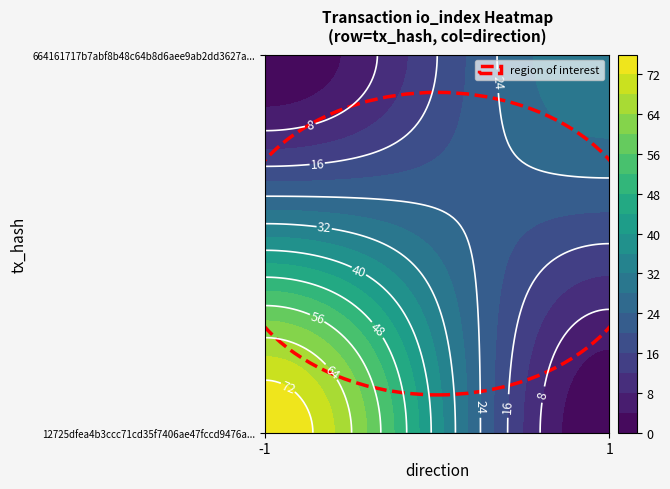

Reading left to right, transcribe all the data shown in this chart.

12725dfea4b3ccc71cd35f7406ae47fccd9476a: direction=-1	io_index=76
664161717b7abf8b48c64b8d6aee9ab2dd3627a: direction=1	io_index=32